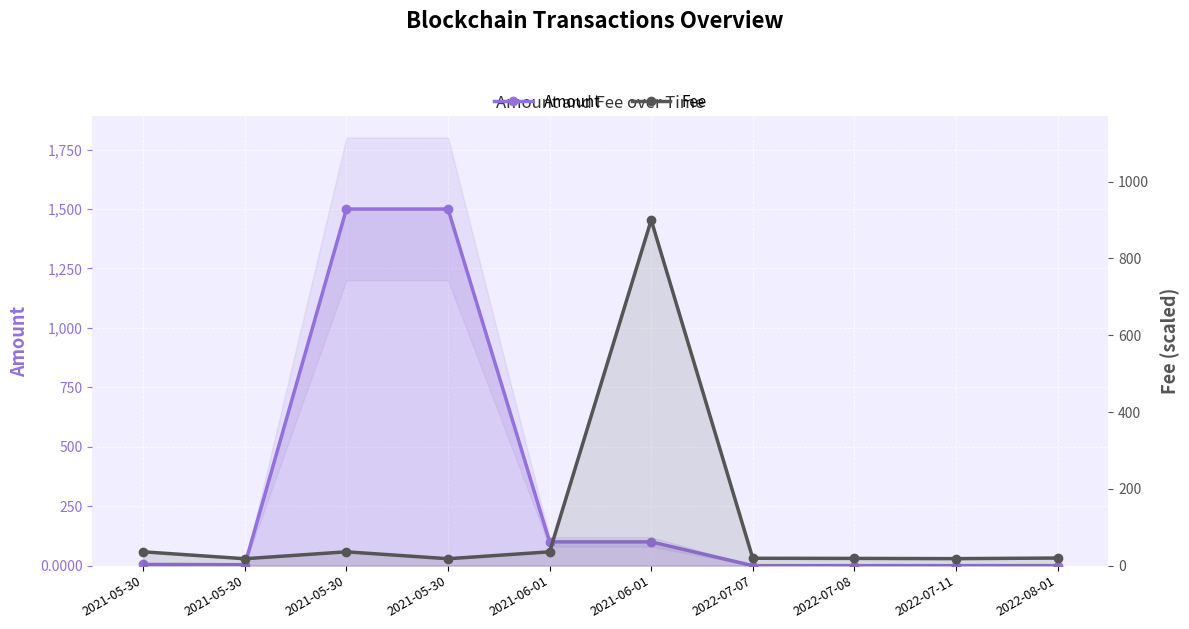

What is the sum of all Amount values?

3208.9